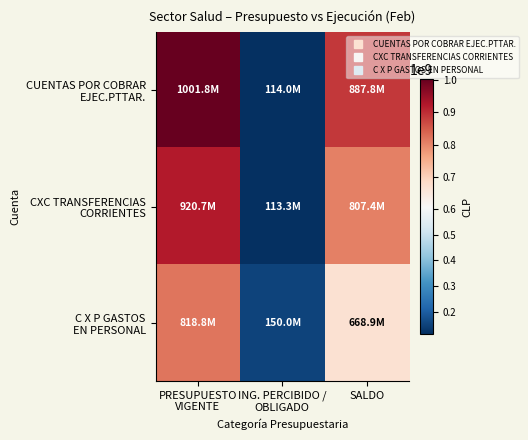

List the series in order of their overall mean, lowest first.

C X P GASTOS EN PERSONAL, CXC TRANSFERENCIAS CORRIENTES, CUENTAS POR COBRAR EJEC.PTTAR.